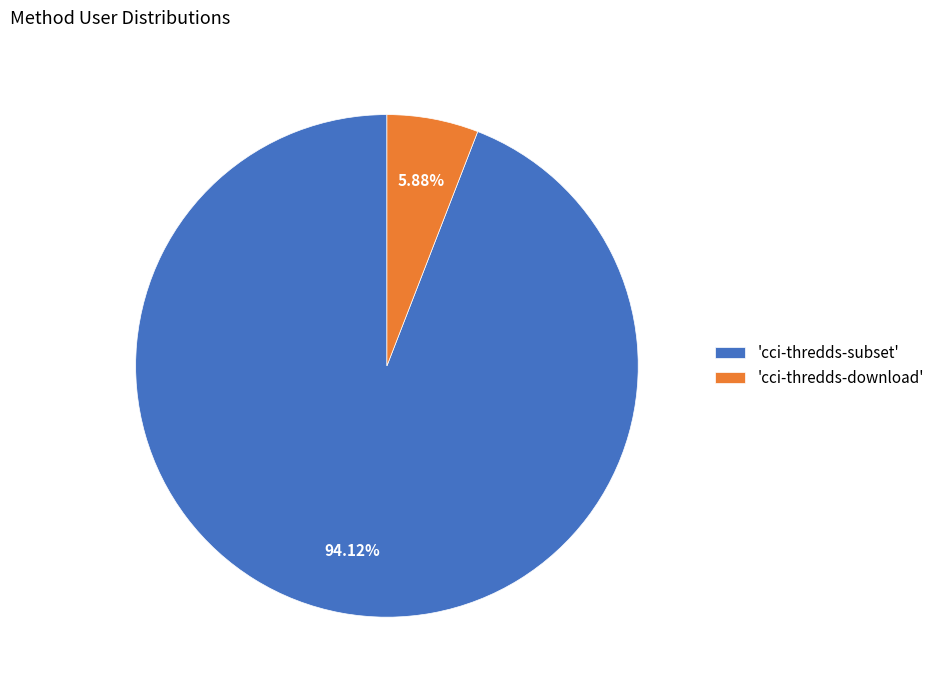

Between 'cci-thredds-download' and 'cci-thredds-subset', which is larger?

'cci-thredds-subset'